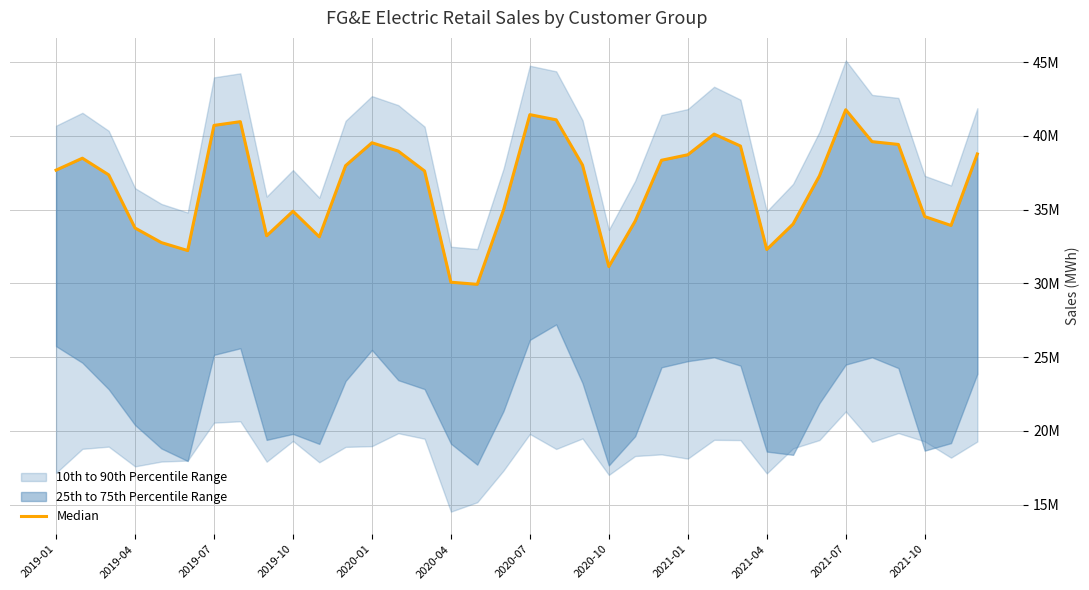

What is the value of the 20th point from the left?

41.1